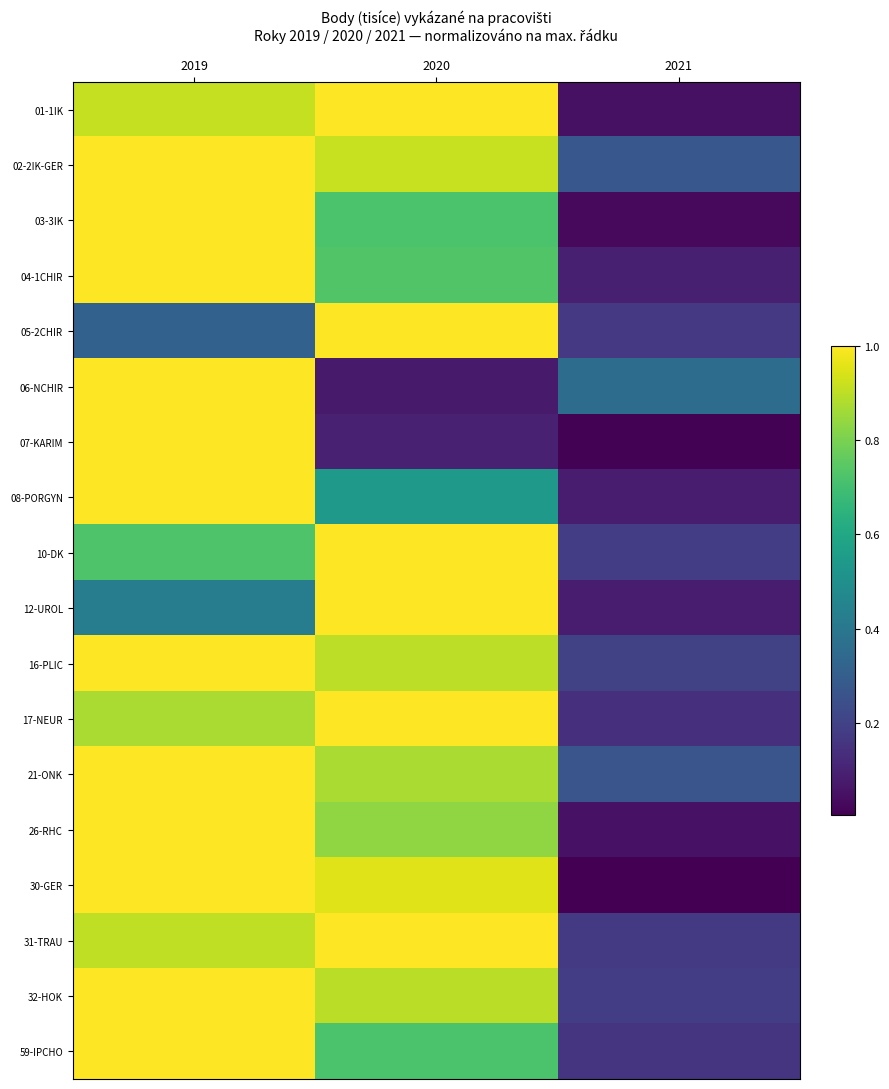

How many categories are shown in the chart?

3